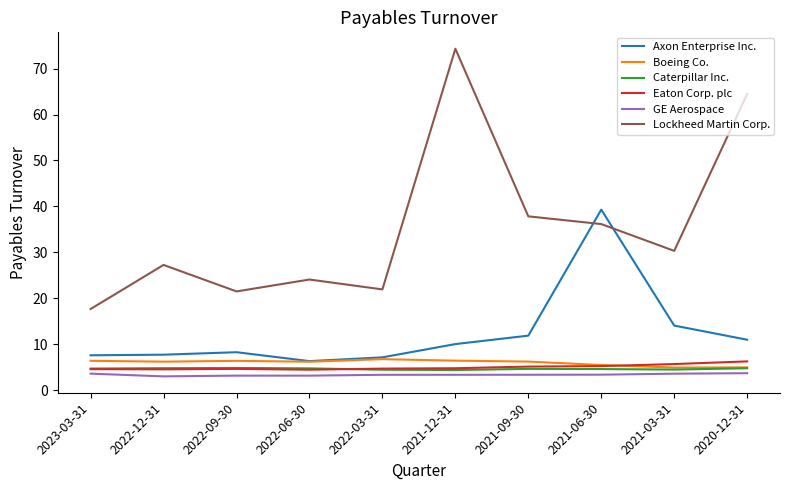

The Boeing Co. series shows 4.9 at 2021-03-31. True or false?

True